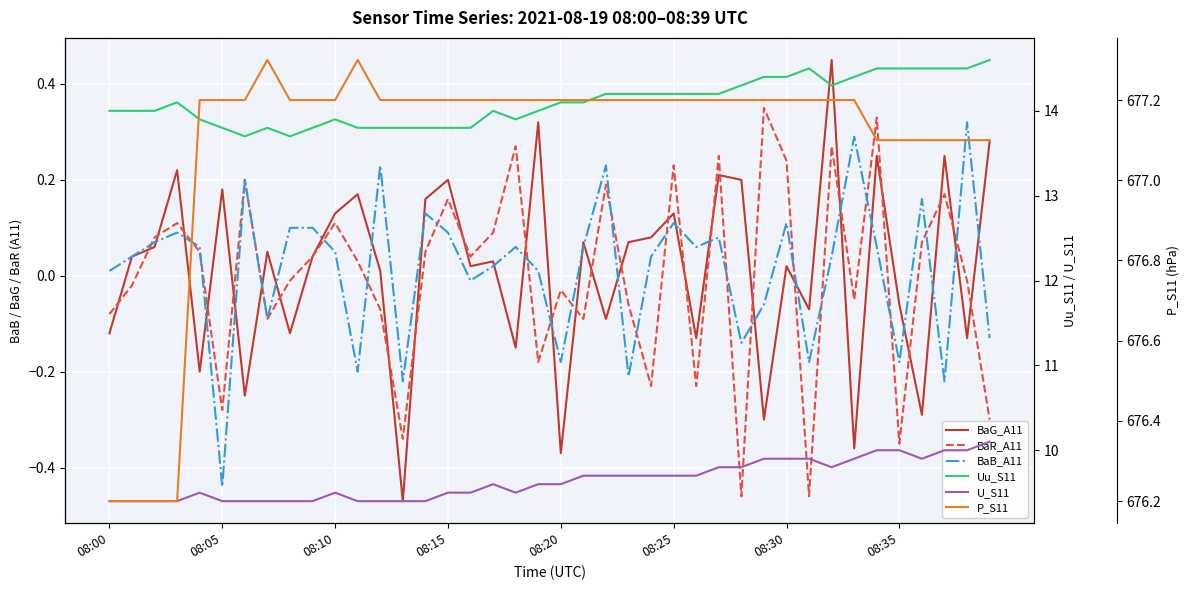

Is the value of BaR_A11 at 11 greater than the value of BaB_A11 at 08:10?

No